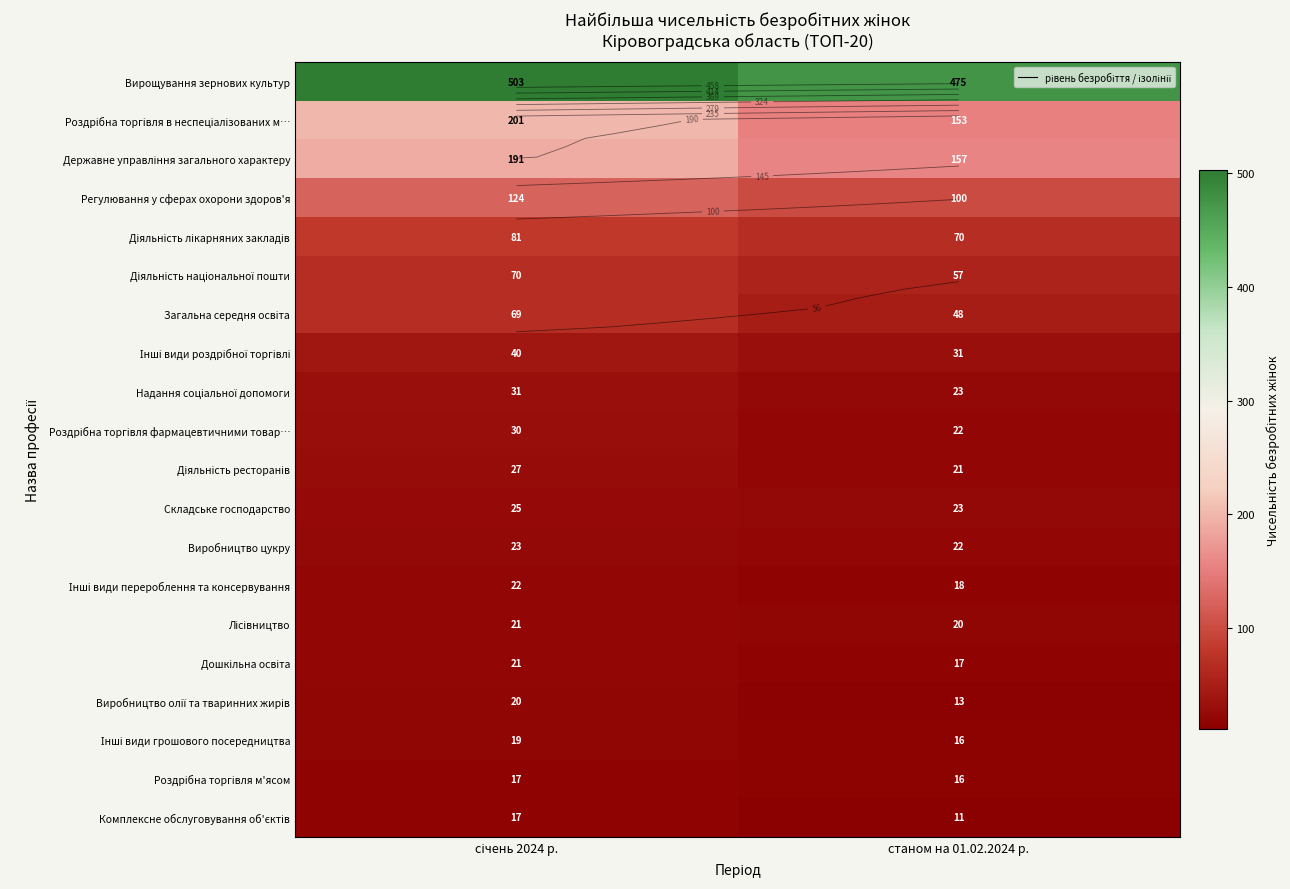

At станом на 01.02.2024 р., list the series in order from largest to smallest.

Вирощування зернових культур, Державне управління загального характеру, Роздрібна торгівля в неспеціалізованих м…, Регулювання у сферах охорони здоров'я, Діяльність лікарняних закладів, Діяльність національної пошти, Загальна середня освіта, Інші види роздрібної торгівлі, Надання соціальної допомоги, Складське господарство, Роздрібна торгівля фармацевтичними товар…, Виробництво цукру, Діяльність ресторанів, Лісівництво, Інші види перероблення та консервування, Дошкільна освіта, Інші види грошового посередництва, Роздрібна торгівля м'ясом, Виробництво олії та тваринних жирів, Комплексне обслуговування об'єктів